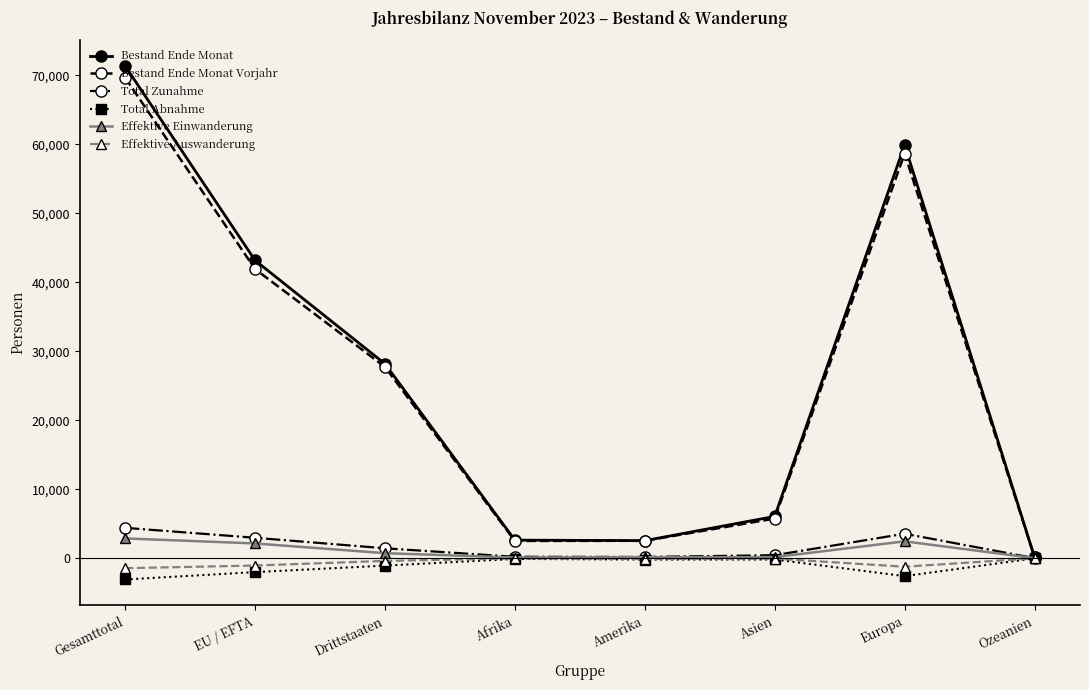

What is the label of the 3rd point from the left?

Drittstaaten